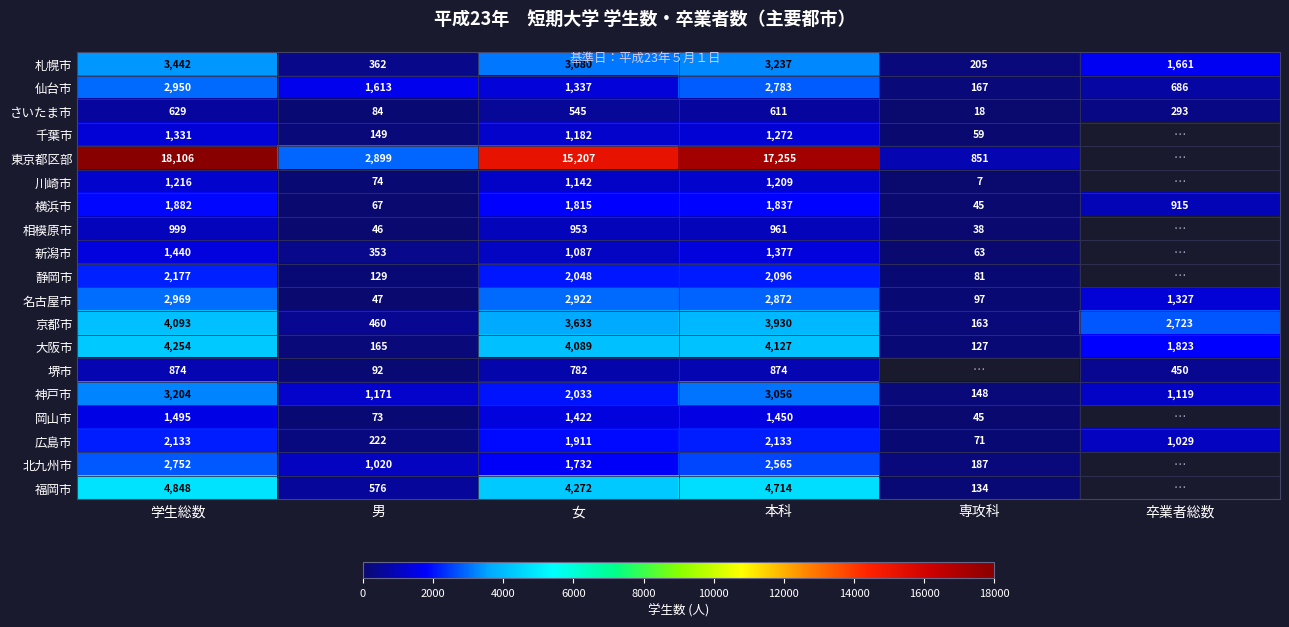

At which category is the sum across all series the highest?

学生総数